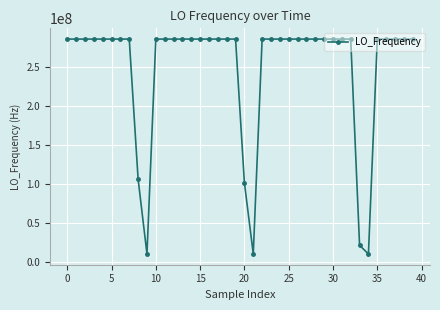

True or false: the data has more than 1 interior local peaks.

True